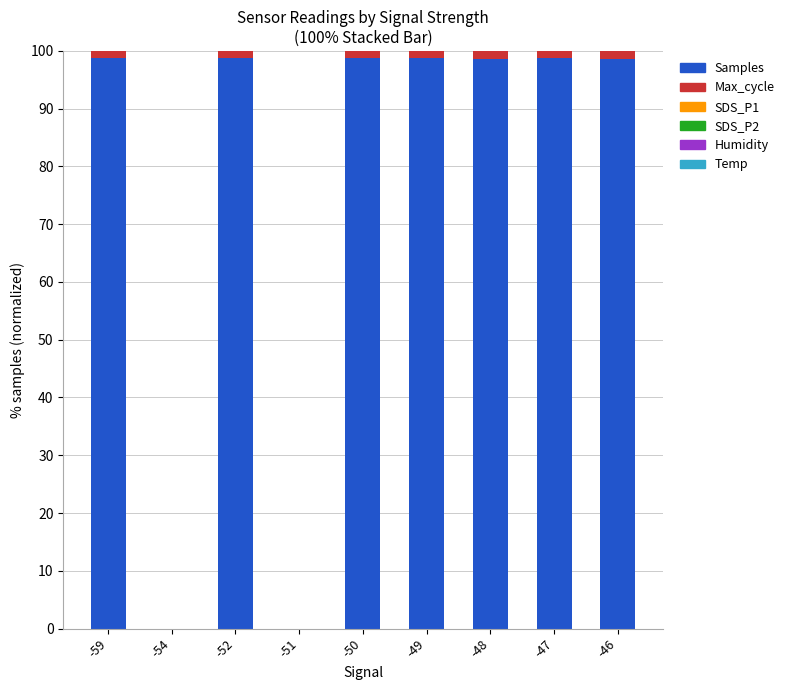

What is the maximum value for Samples?

98.7